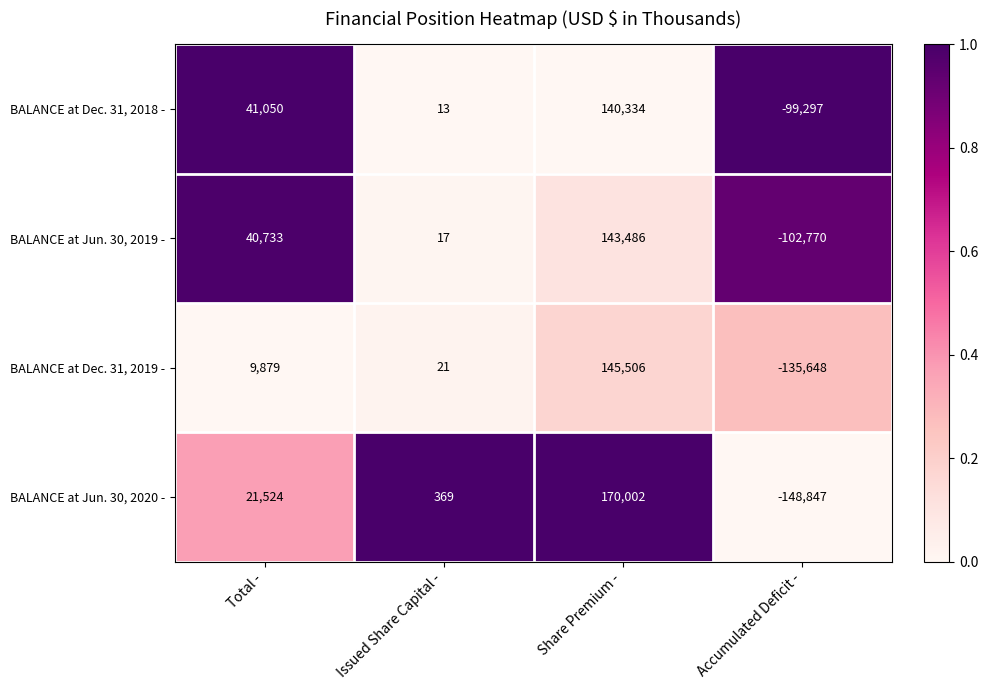

Where is BALANCE at Dec. 31, 2018 - nearest to the value 20518?

Issued Share Capital -